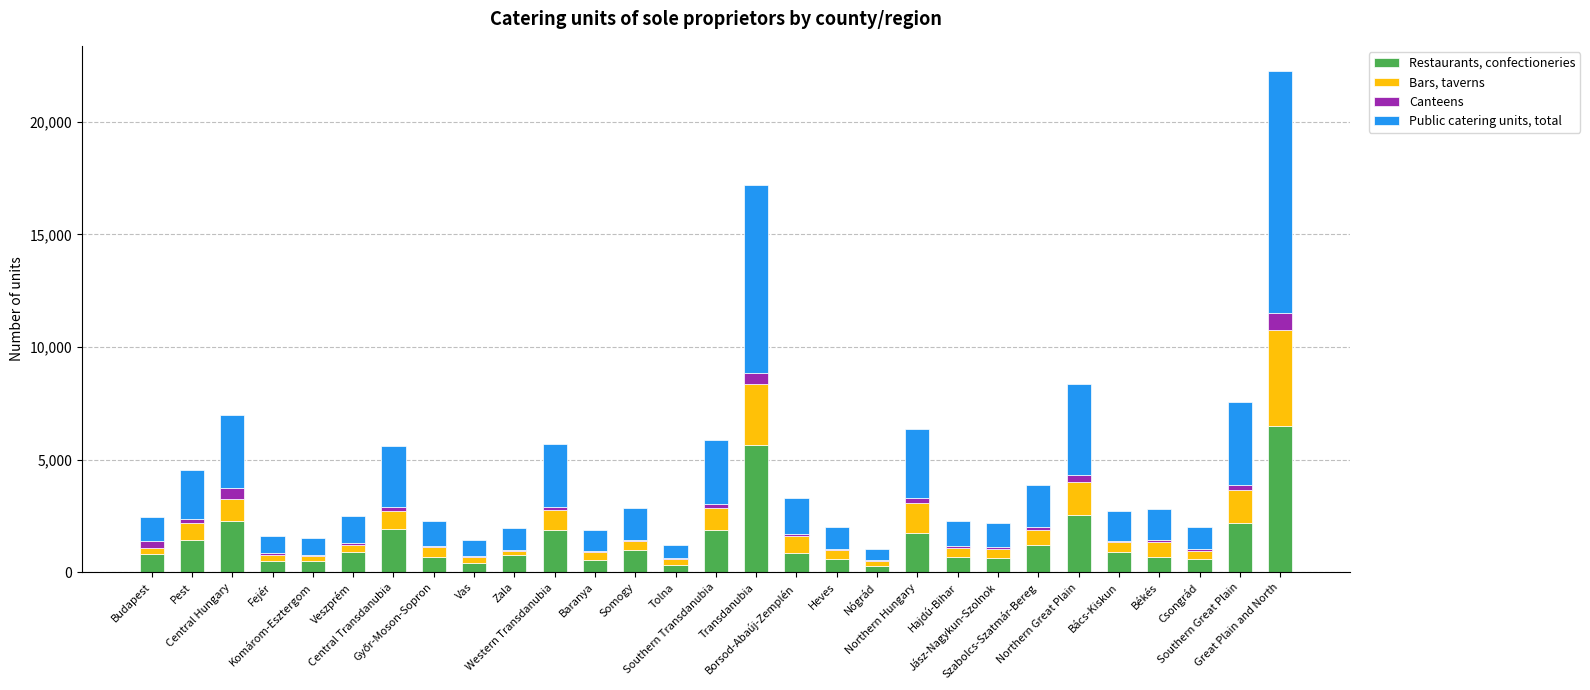

What is the maximum value for Restaurants, confectioneries?

6513